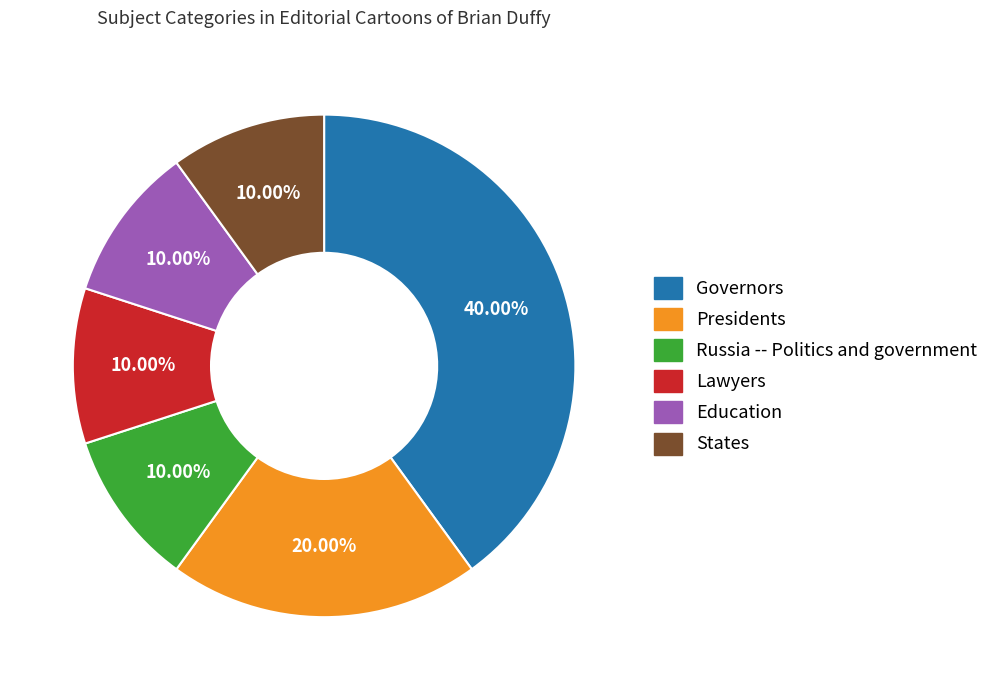

Is there any slice that represents more than half of the pie?

No